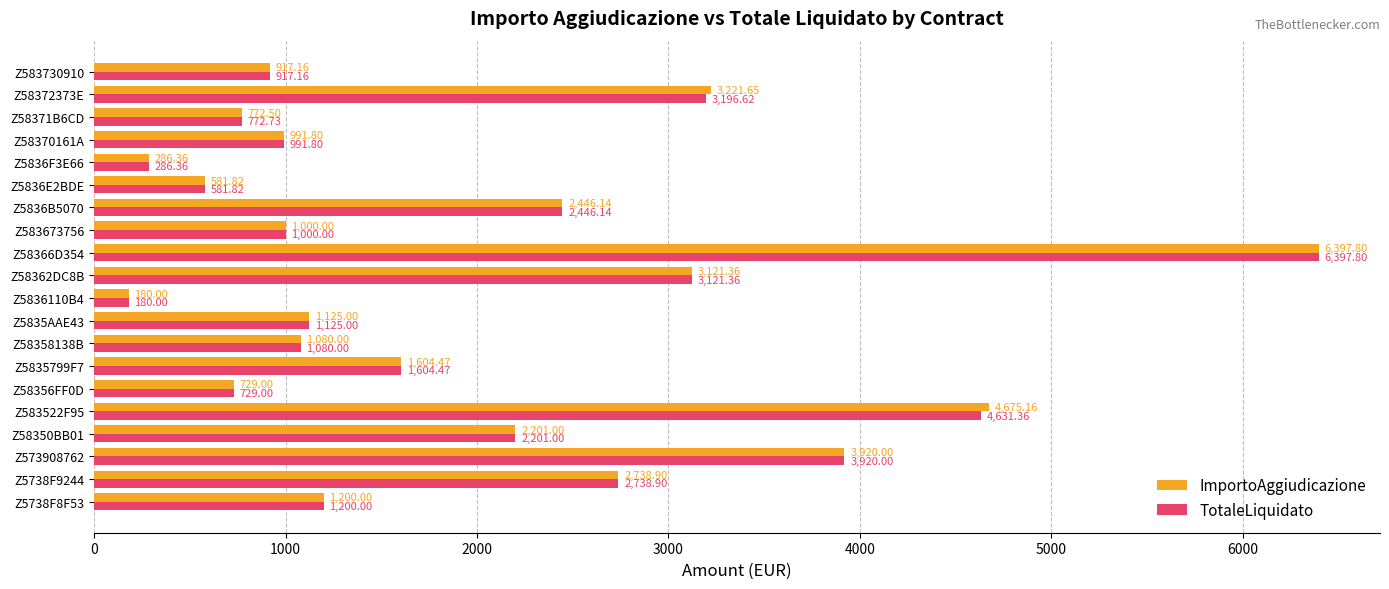

How many values in the TotaleLiquidato series are below 1200?

10